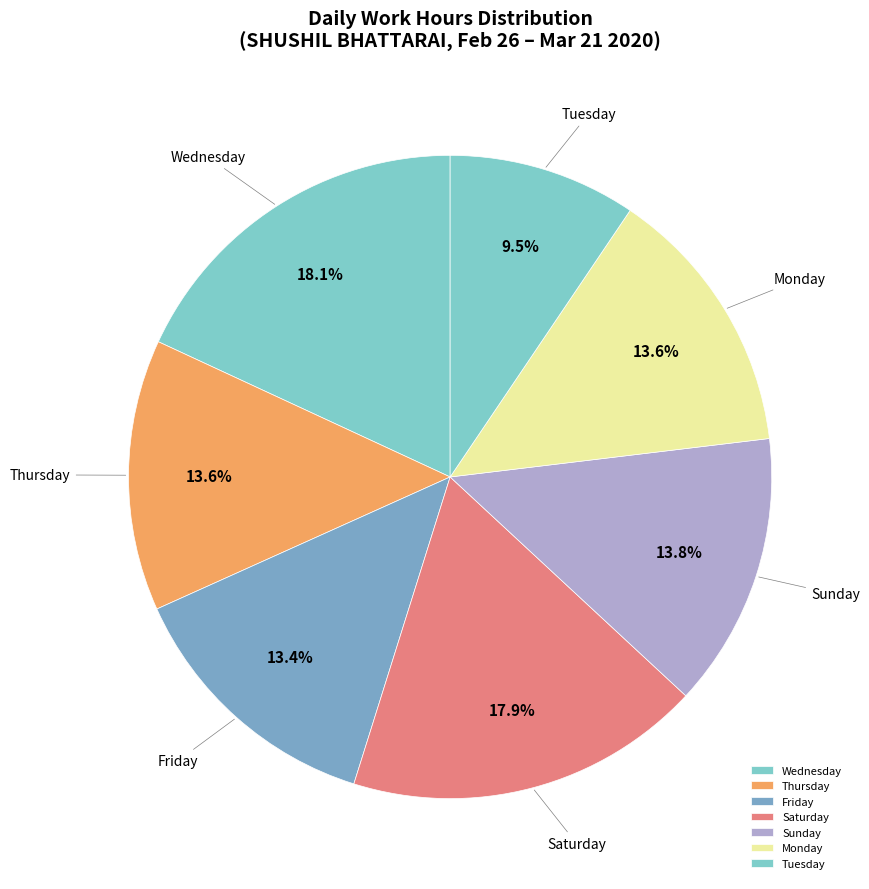

Is there a majority slice in this chart?

No